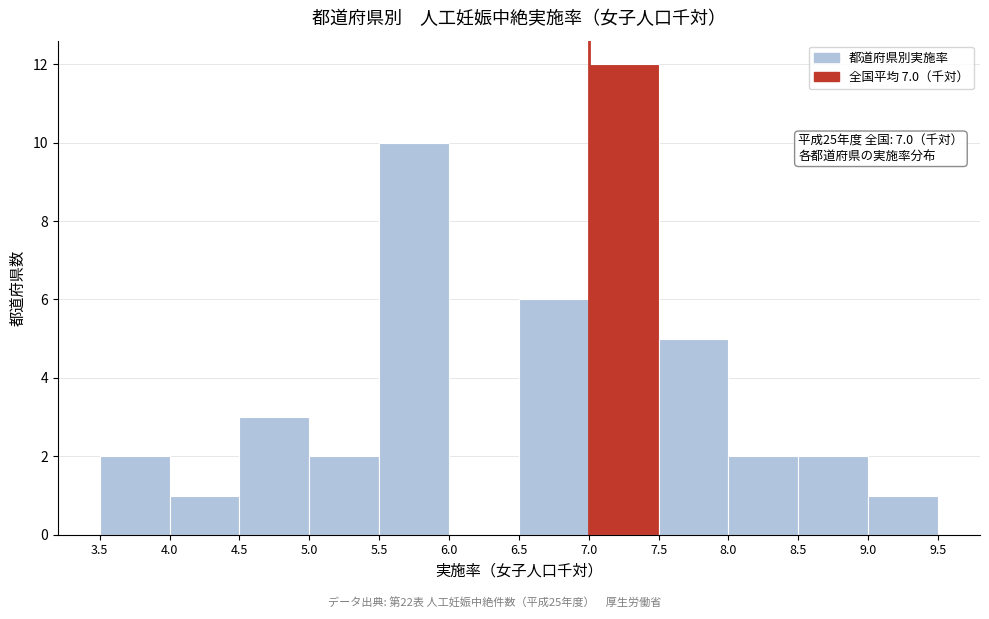

Which range on the x-axis has the tallest bar?

7.0 to 7.5